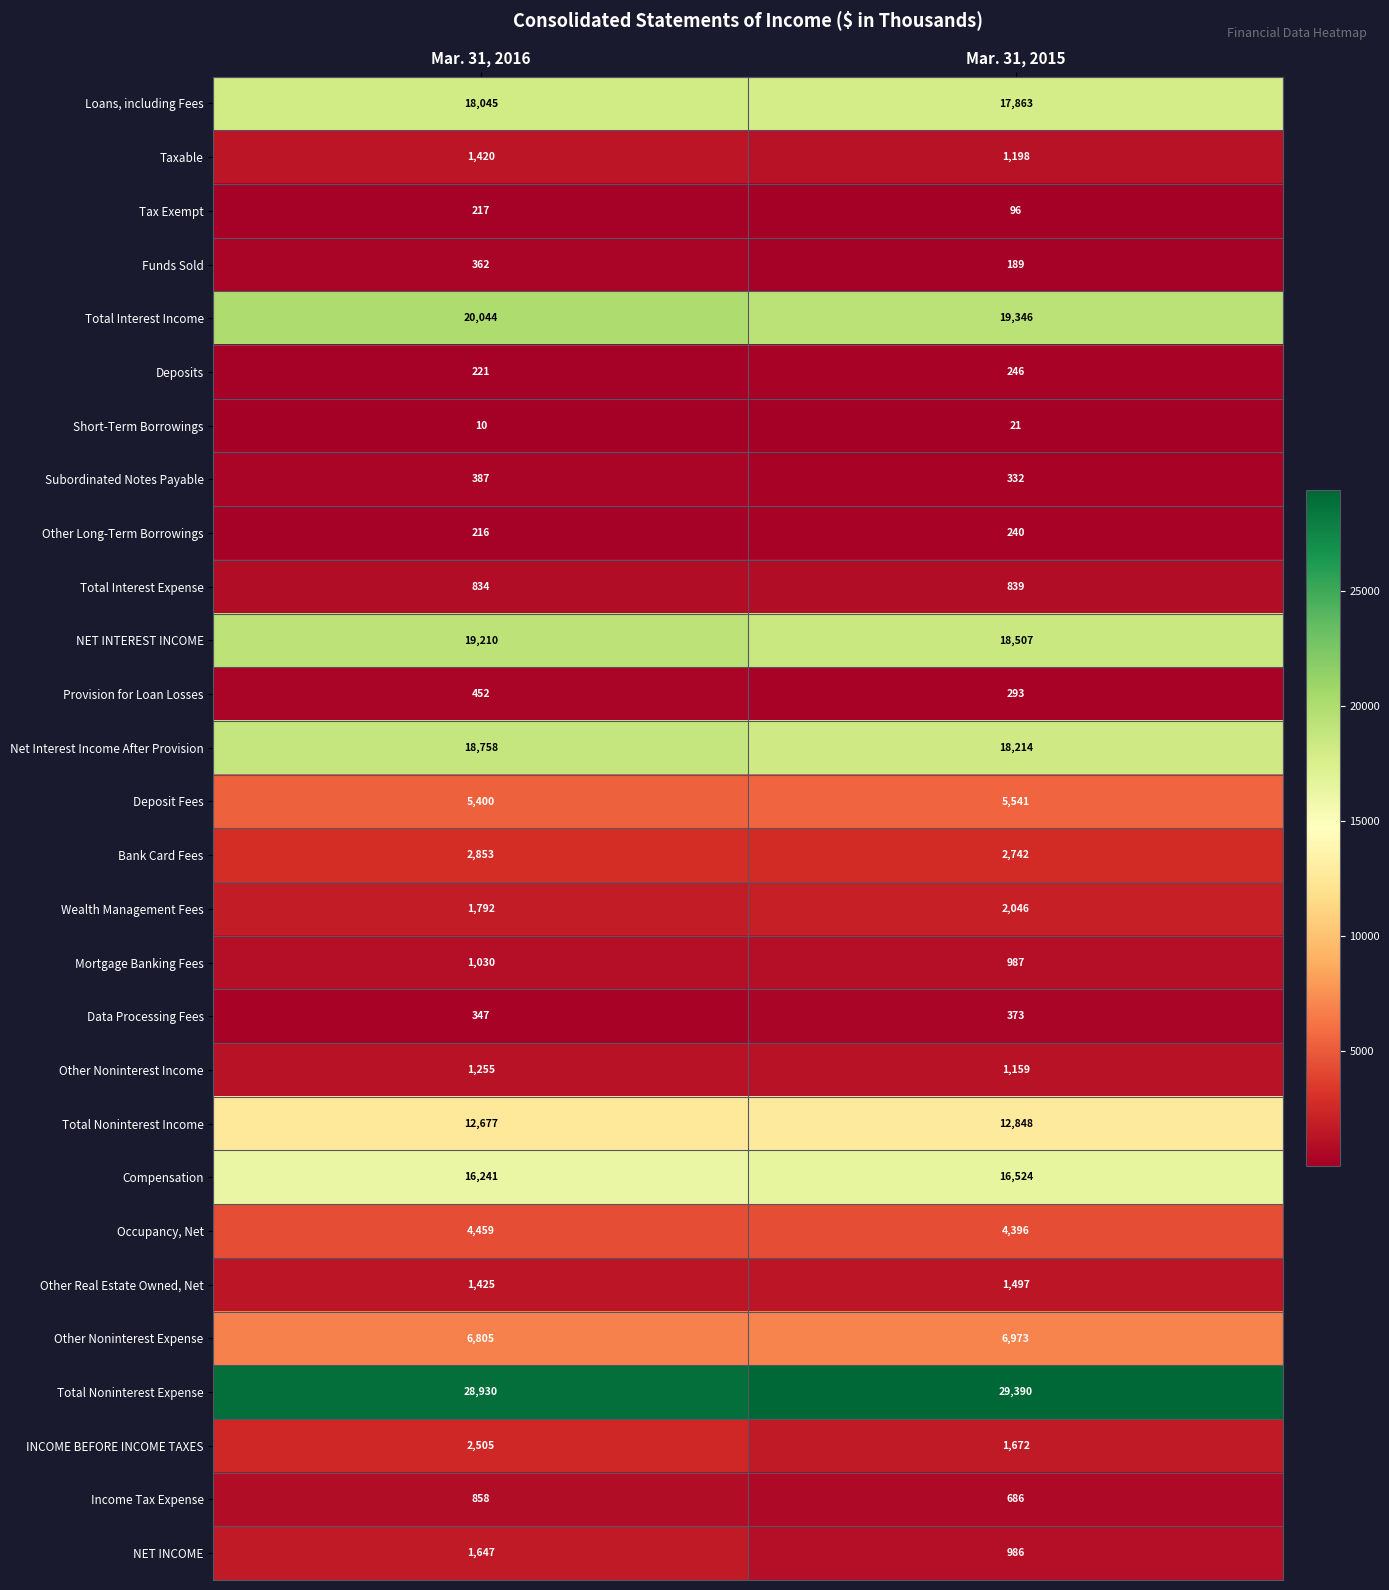

Which series has the widest spread of values?

INCOME BEFORE INCOME TAXES